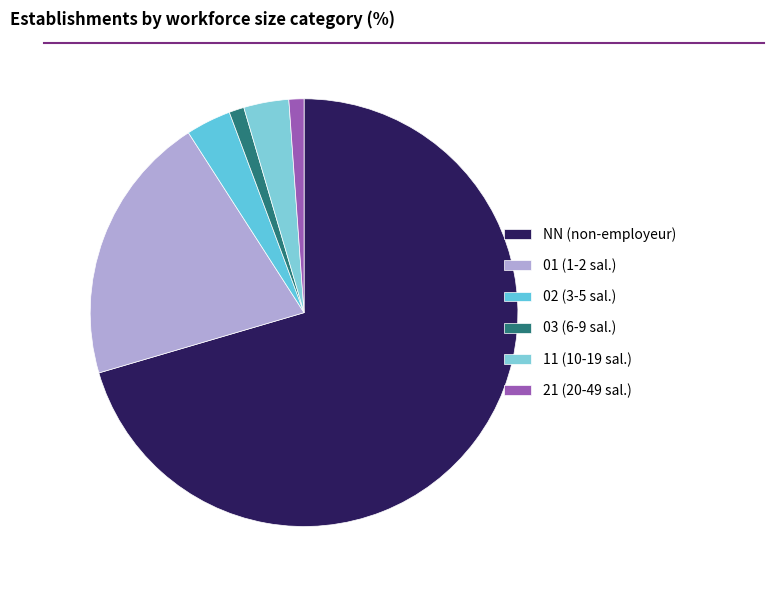

To the nearest percent, what percentage of the pie is 01?

20%